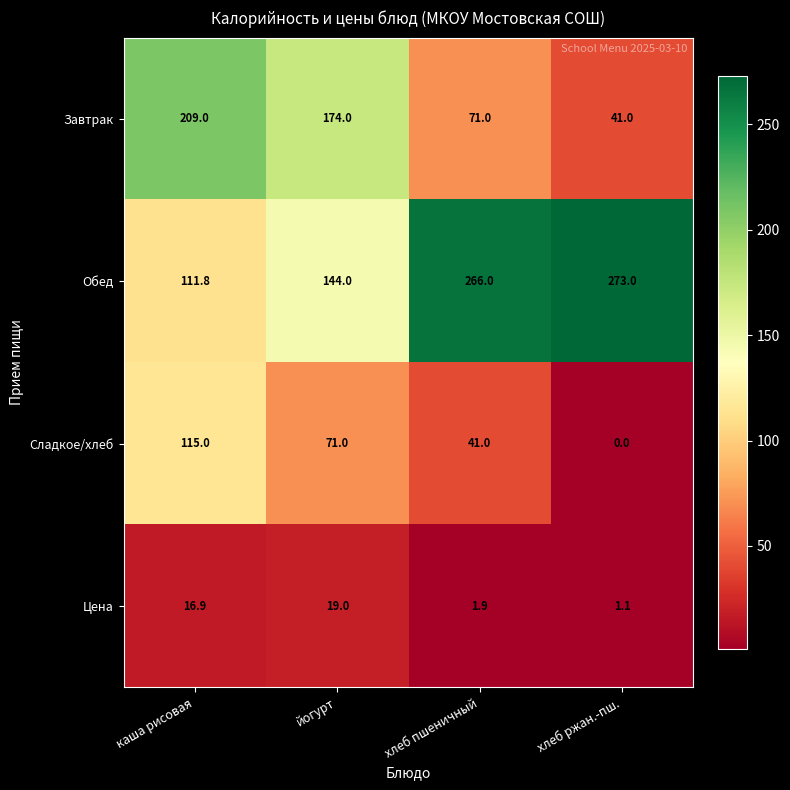

What is the greatest value displayed?

273.0